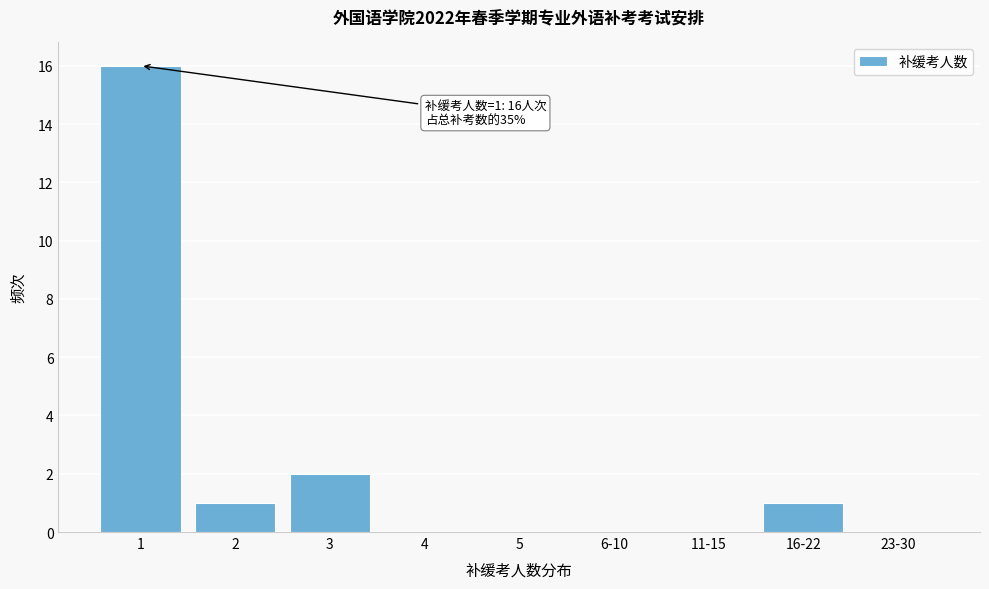

Reading right to left, list all the values displayed in this chart.

23-30=0	16-22=1	11-15=0	6-10=0	5=0	4=0	3=2	2=1	1=16